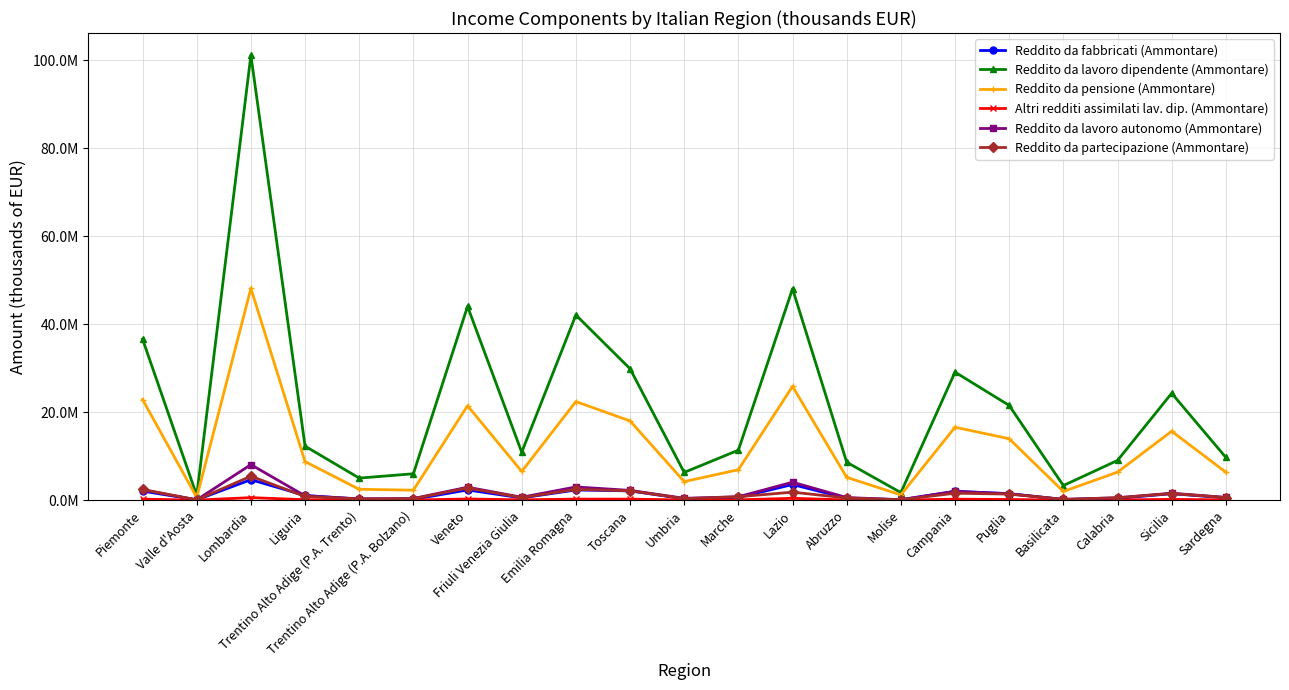

What is the maximum value shown in the chart?

101188598